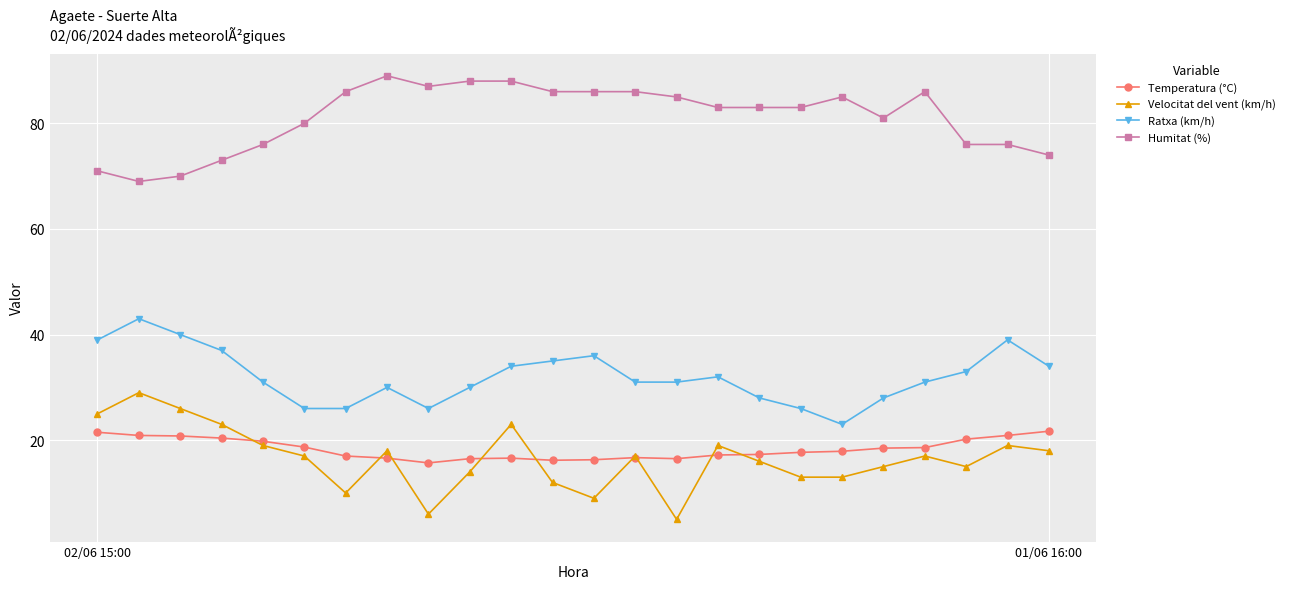

How many data points does each series have?

24